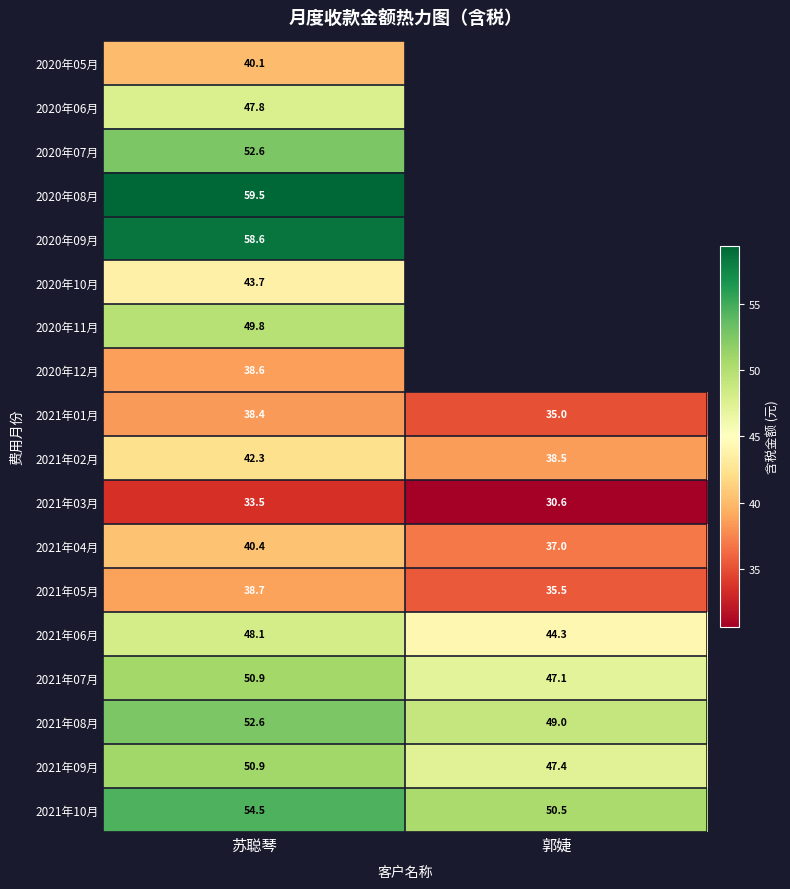

List the labels in order of 2021年08月 value, smallest first.

郭婕, 苏聪琴